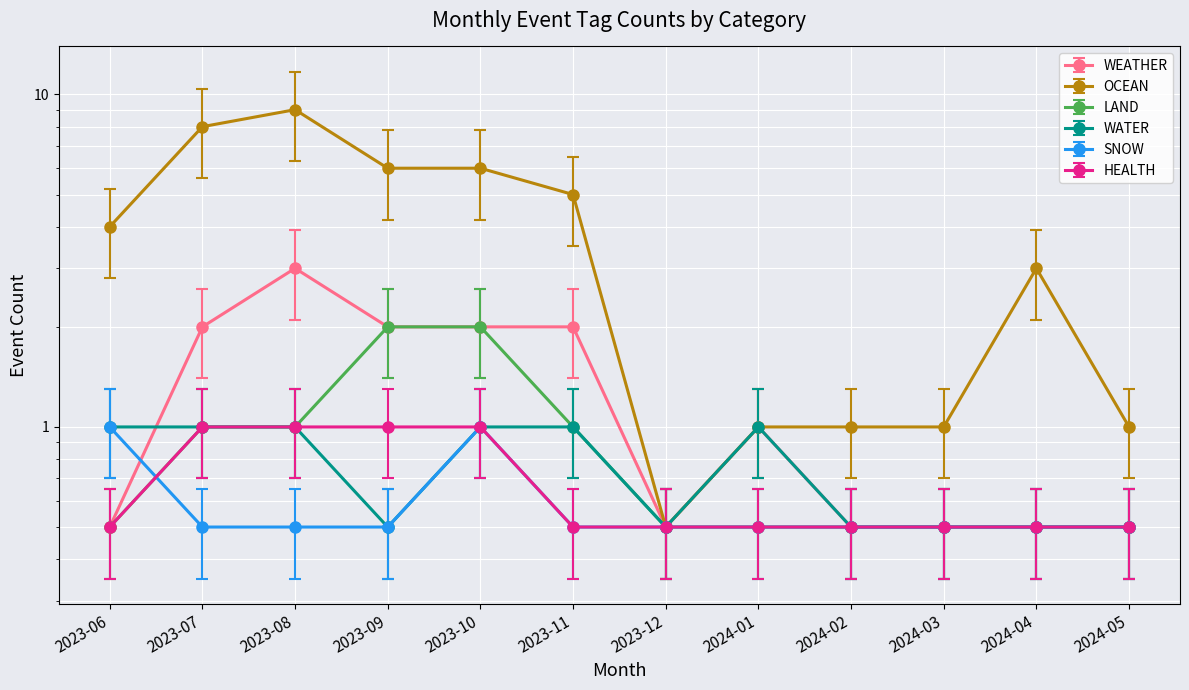

Rank the series at 2023-08 from highest to lowest value.

OCEAN, WEATHER, WATER, HEALTH, LAND, SNOW